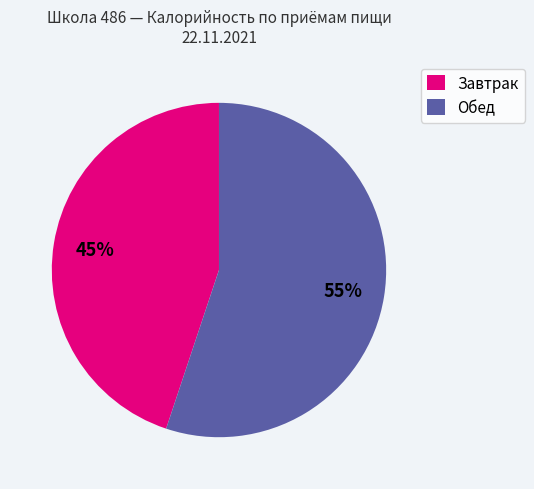

Rank the categories by value from lowest to highest.

Завтрак, Обед